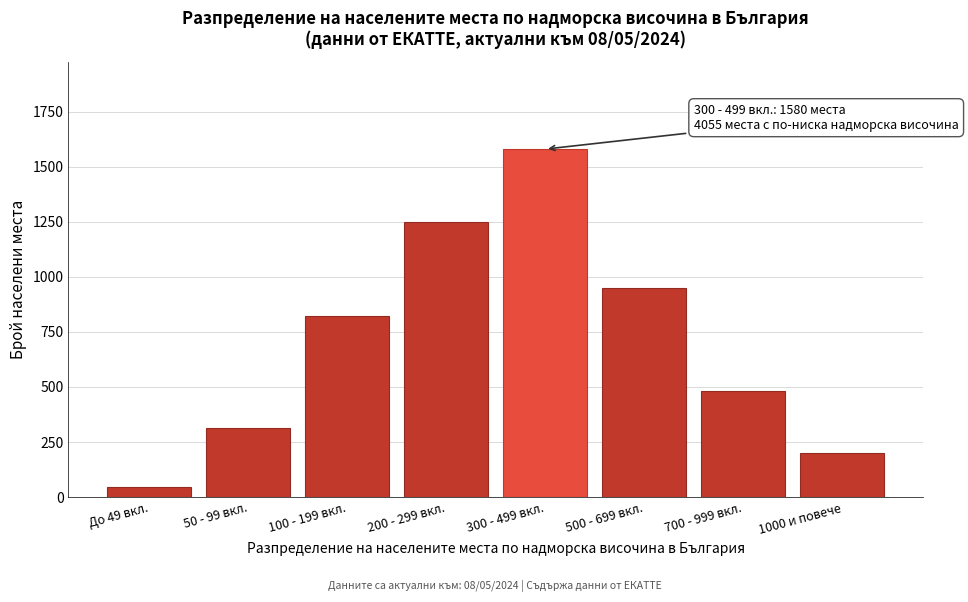

Reading left to right, transcribe all the data shown in this chart.

45	312	820	1250	1580	950	480	198